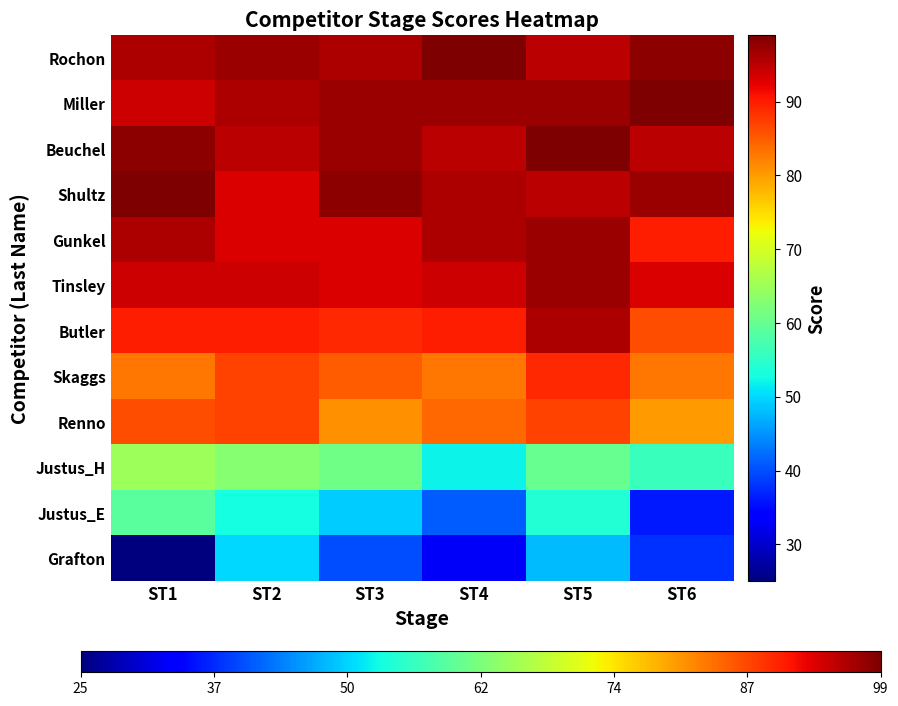

Between ST1 and ST6, which series saw the biggest shift?

Justus_E